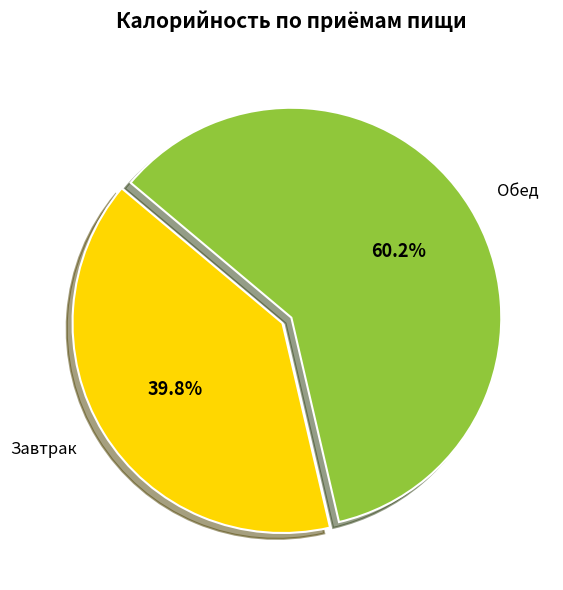

What percentage is the Завтрак slice, to the nearest percent?

40%